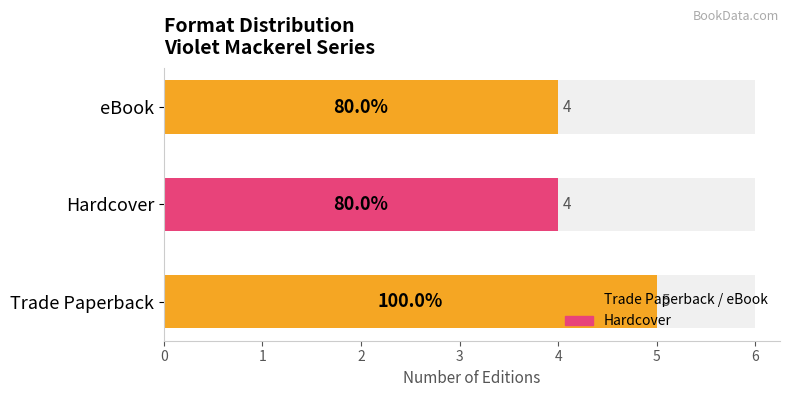

Rank the categories by value from highest to lowest.

Trade Paperback, Hardcover, eBook